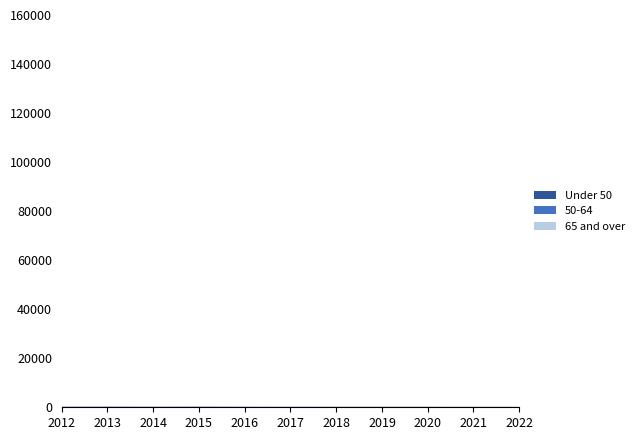

Reading right to left, extract all data points from this chart.

65 and over: 126	149	164	147	141	194	181	200	165	205	176
50-64: 26	24	28	38	35	34	42	55	58	59	46
Under 50: 33	36	37	38	42	44	46	72	50	66	66